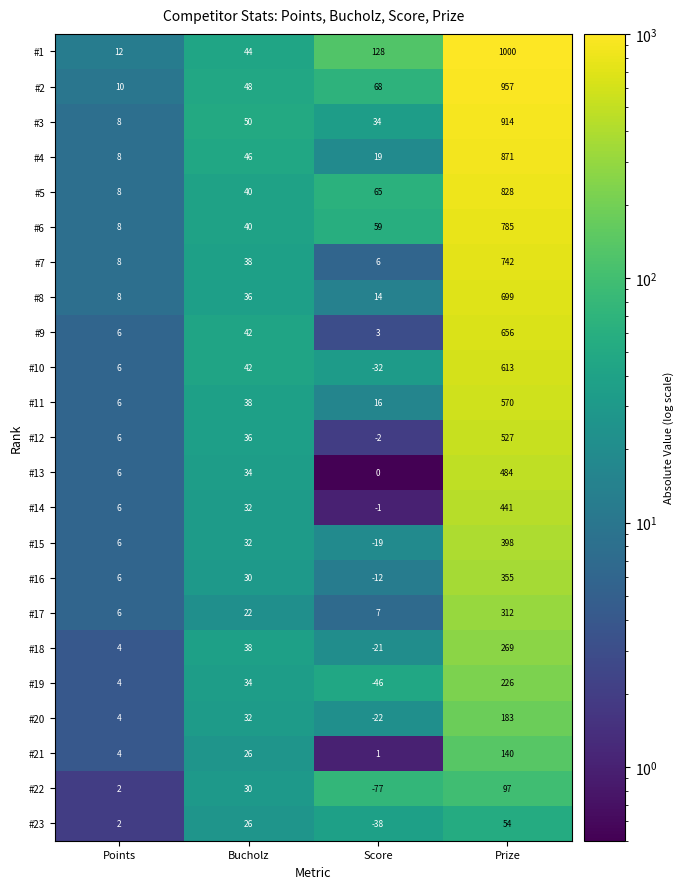

Which label corresponds to the largest value in the chart?

Prize